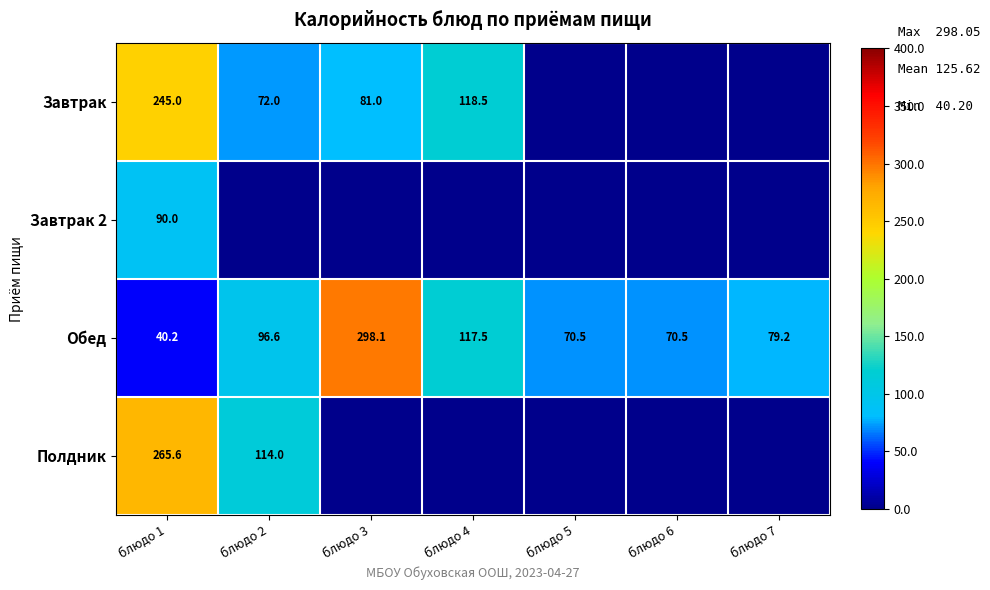

At how many categories does at least one series exceed 122?

2